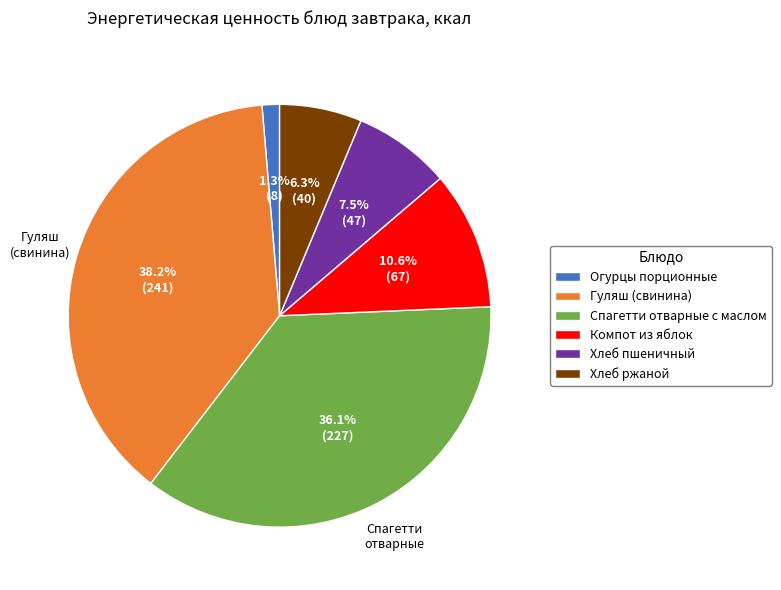

How many slices are in this pie chart?

6